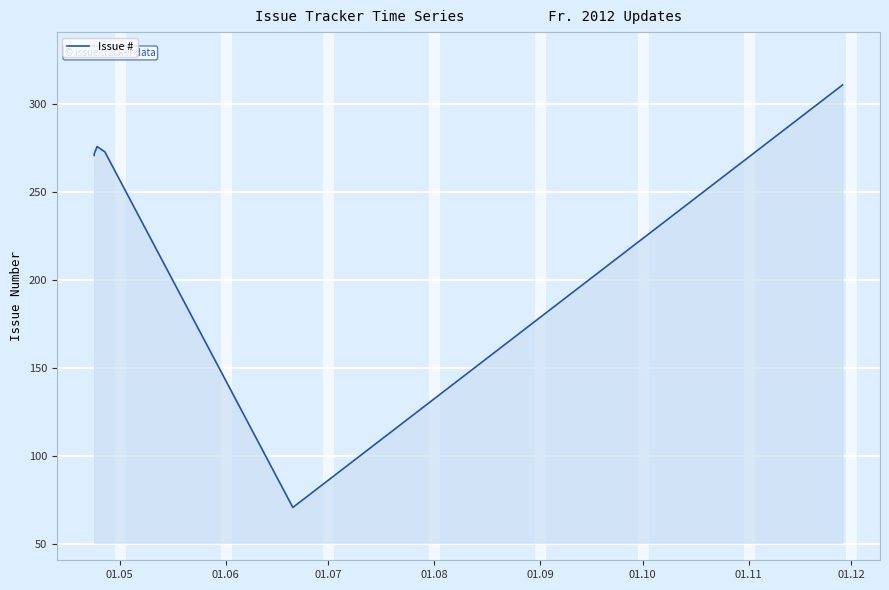

What is the smallest value displayed?

71